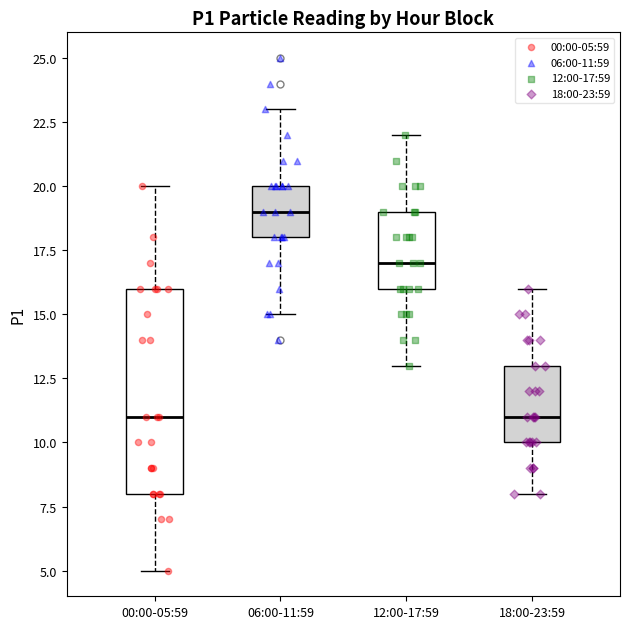

Reading left to right, transcribe this box plot: for each box, give where its median line is, the range the box spans, and where its two whiskers end, as read against the y-axis. The values are not printed on the chart, so give them approximately, as read against the axis.

00:00-05:59: median 11, box 8 to 16, whiskers 5 to 20
06:00-11:59: median 19, box 18 to 20, whiskers 15 to 23
12:00-17:59: median 17, box 16 to 19, whiskers 13 to 22
18:00-23:59: median 11, box 10 to 13, whiskers 8 to 16